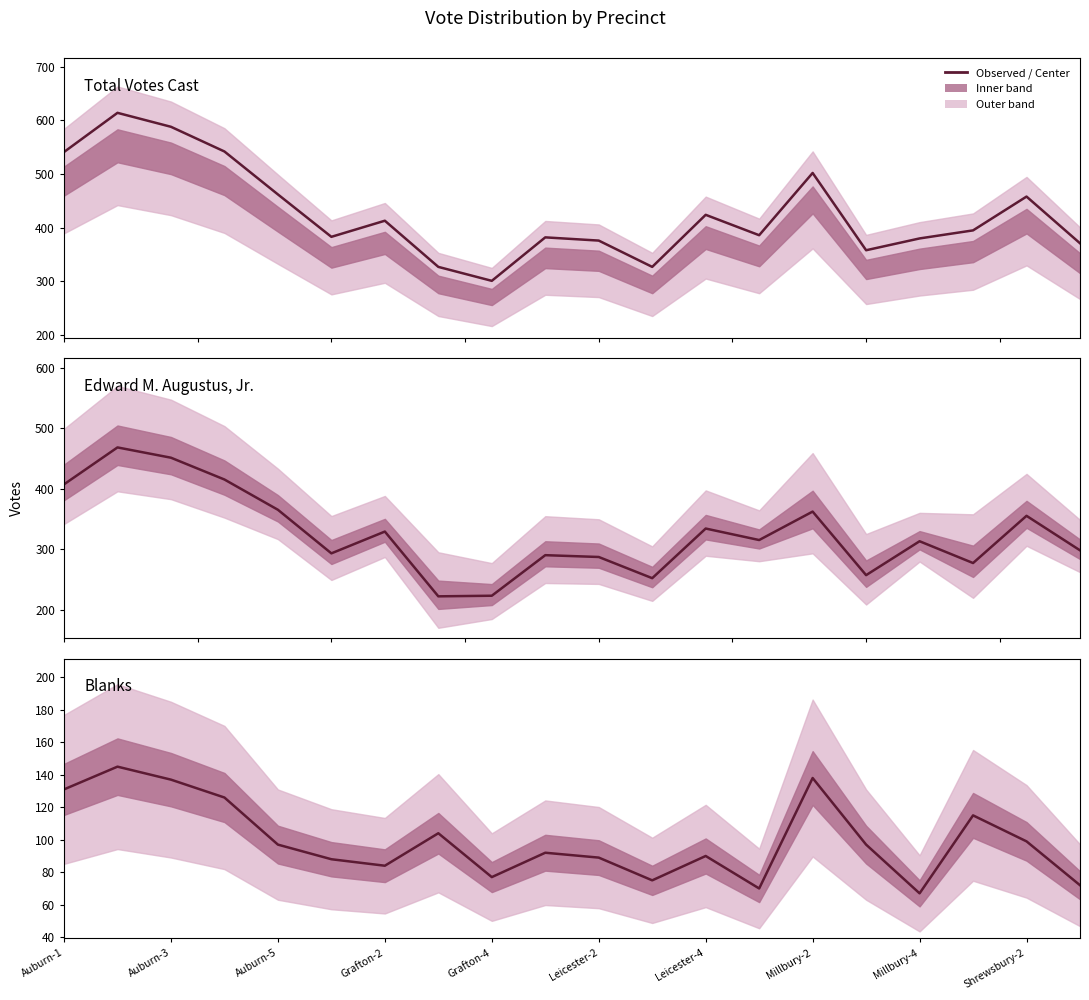

Which series has the widest spread of values?

Total Votes Cast